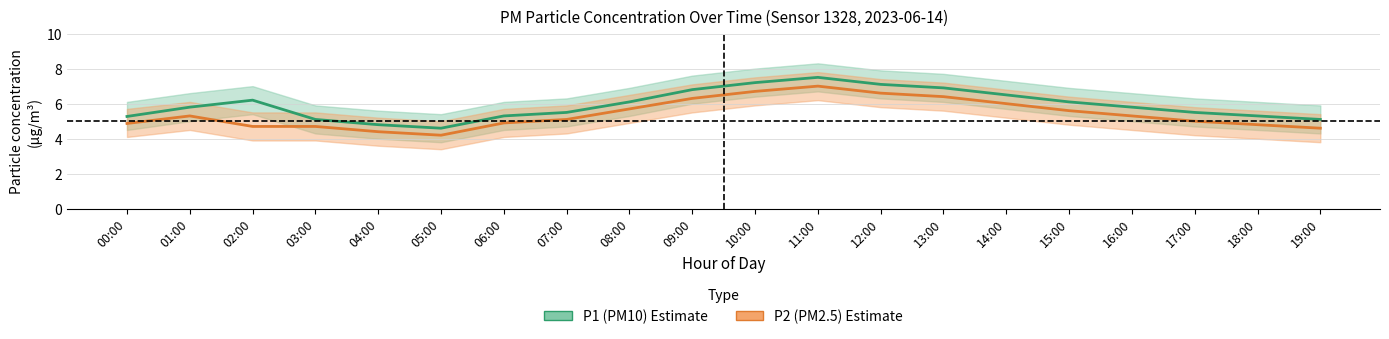

At how many categories does at least one series exceed 7?

3